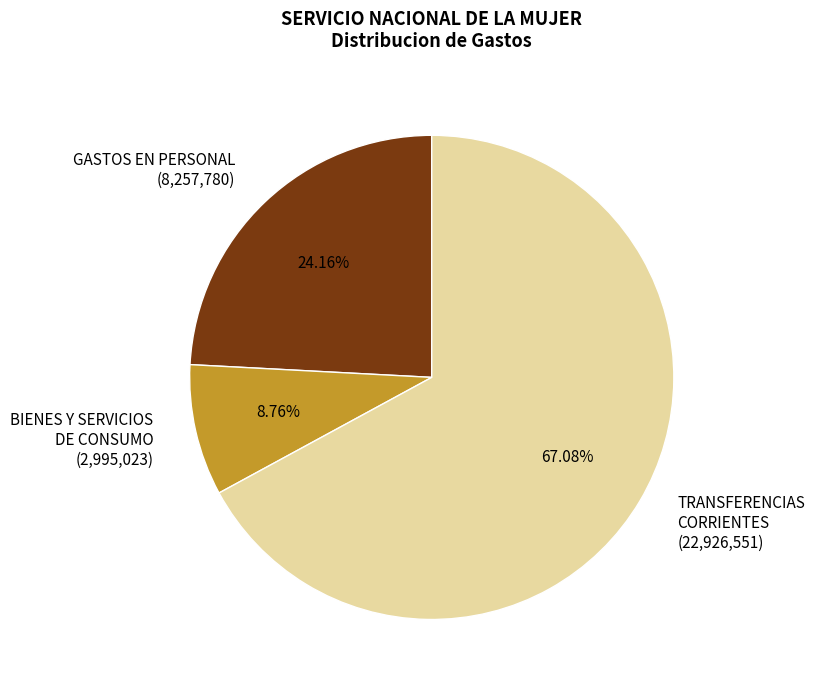

Is the sum of GASTOS EN PERSONAL and BIENES Y SERVICIOS DE CONSUMO greater than half?

No